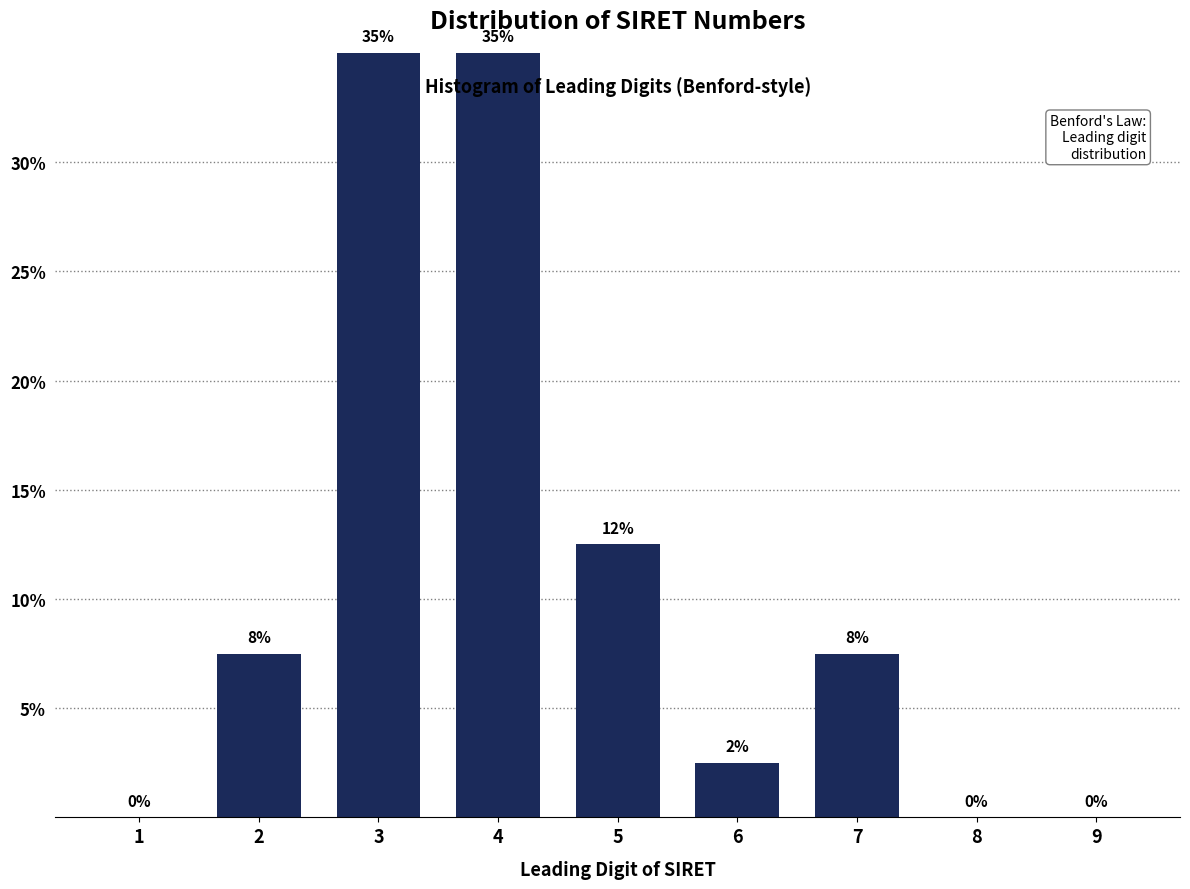

What is the greatest value displayed?

35.0